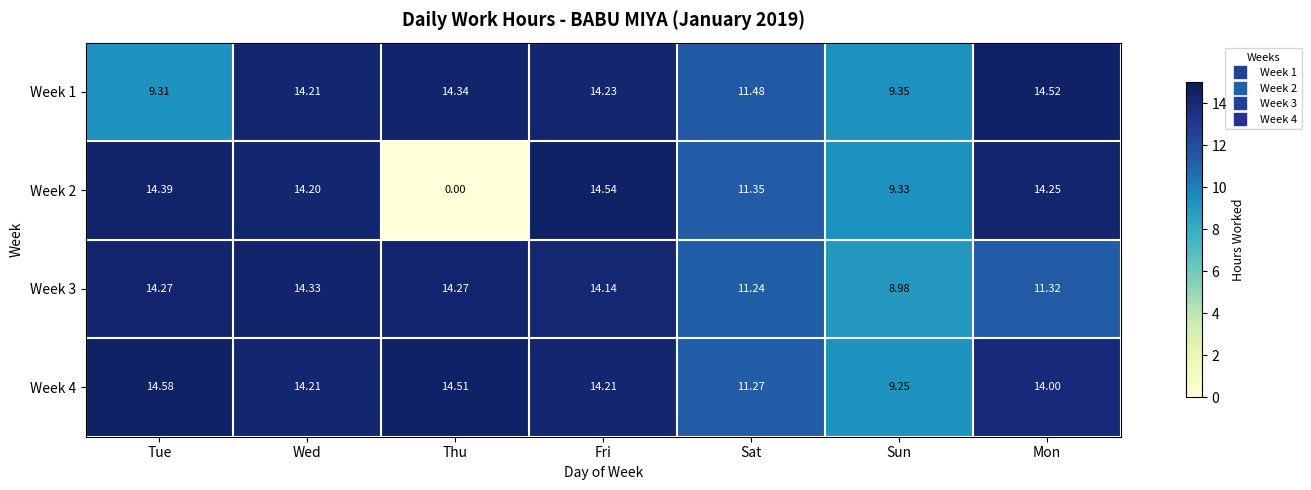

How many data points in Week 3 are less than 14?

3